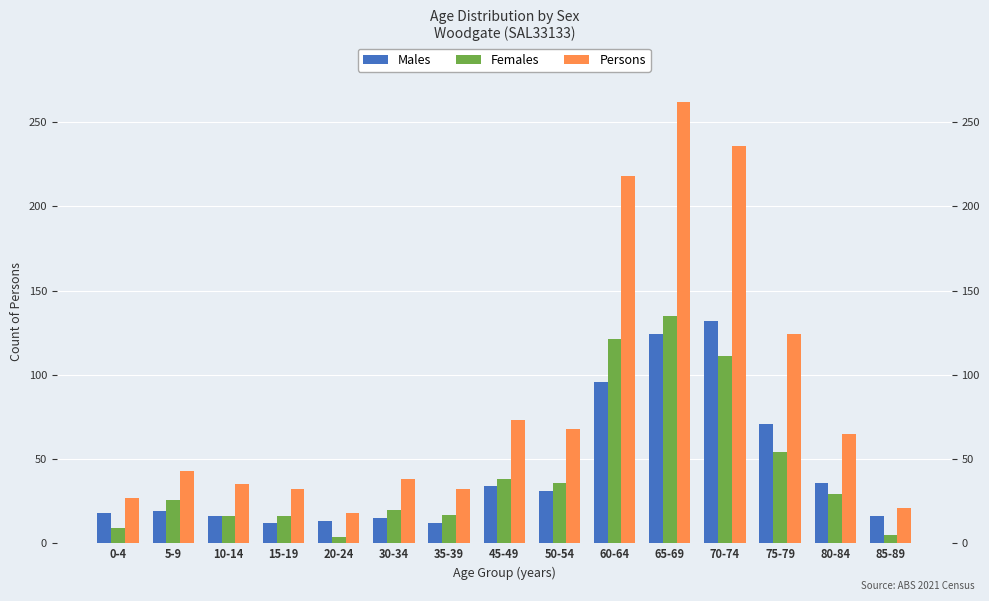

What are all the series names shown in the legend?

Males, Females, Persons